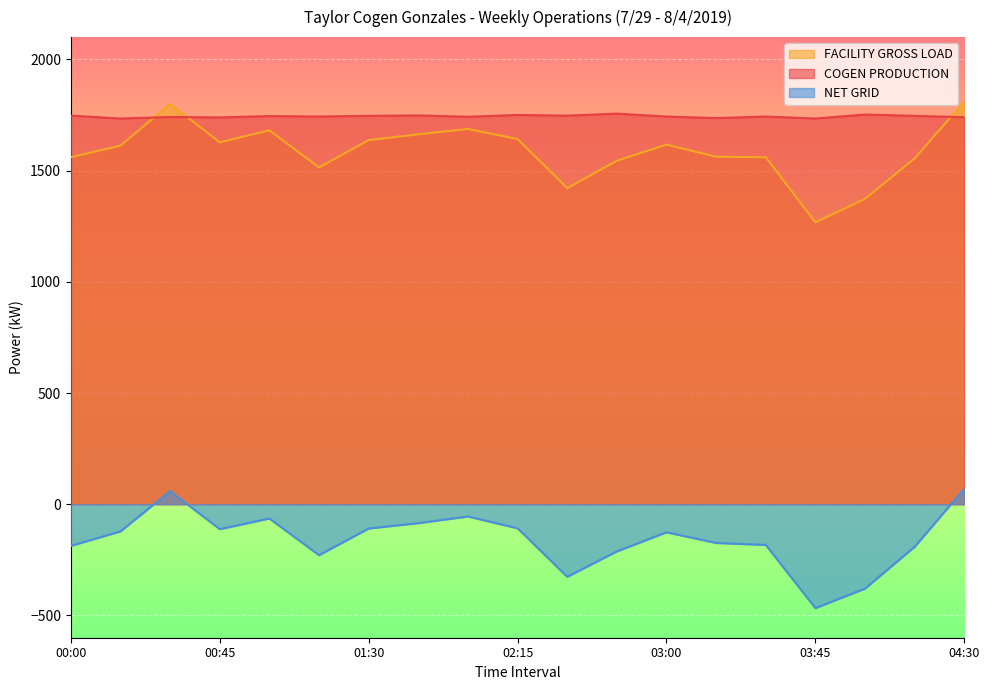

Rank the categories by FACILITY GROSS LOAD value from lowest to highest.

03:45, 04:00, 02:30, 01:15, 02:45, 04:15, 00:00, 03:30, 03:15, 00:15, 03:00, 00:45, 01:30, 02:15, 01:45, 01:00, 02:00, 00:30, 04:30